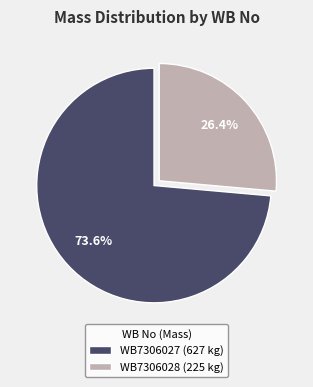

Approximately how many times larger is the value at WB7306027 compared to WB7306028?

2.8